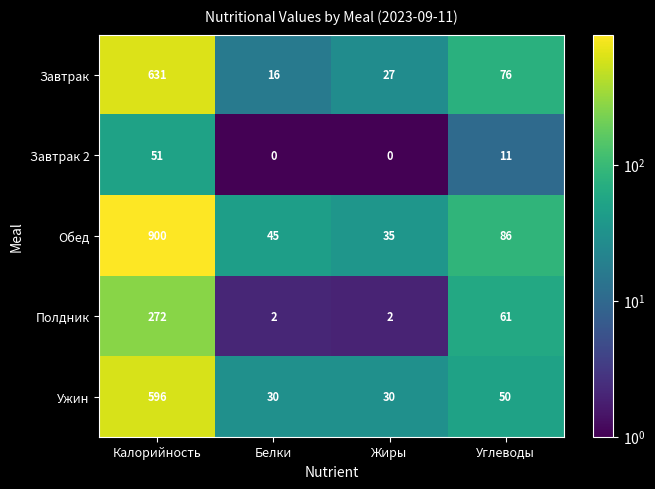

What is the difference between the maximum and minimum values in the Ужин series?

566